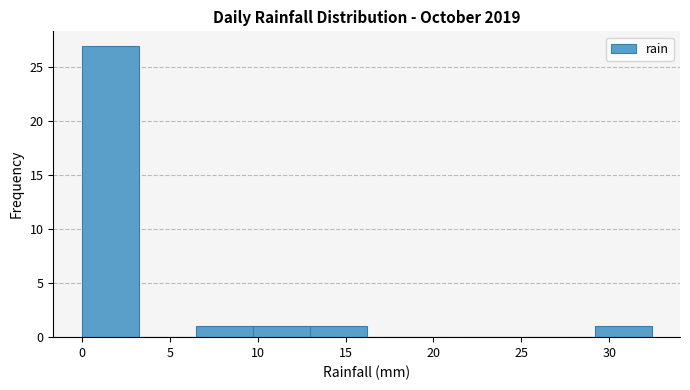

Over which range of the x-axis is the bar tallest?

0.0 to 3.0